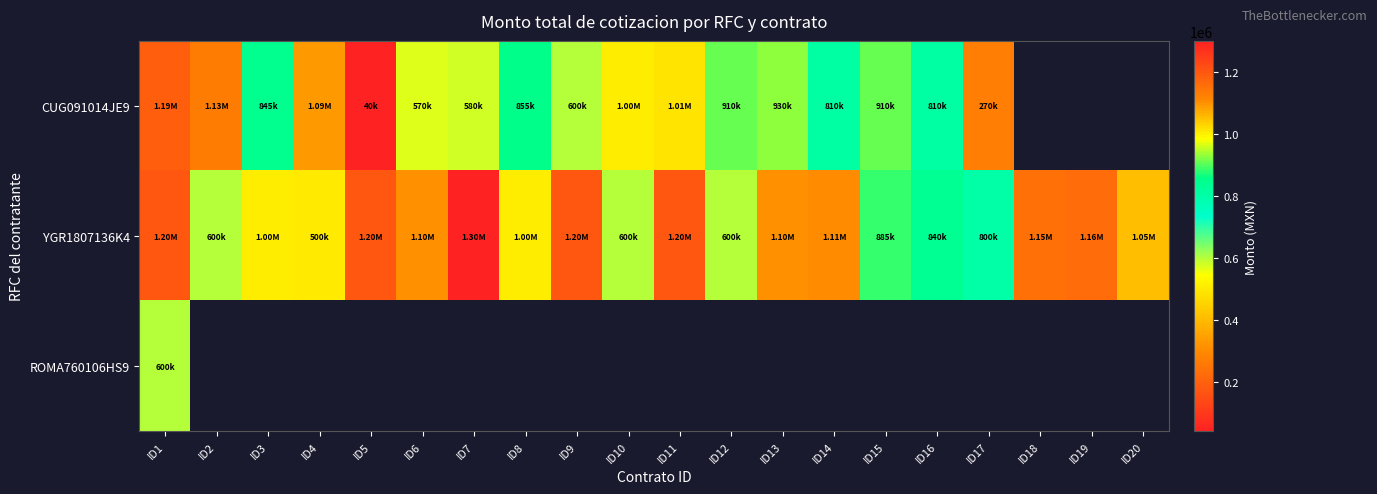

What is the difference between the CUG091014JE9 values at ID16 and ID15?

100000.0